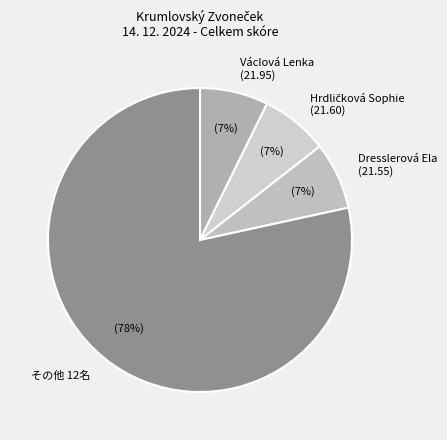

Count the number of slices in the pie.

4